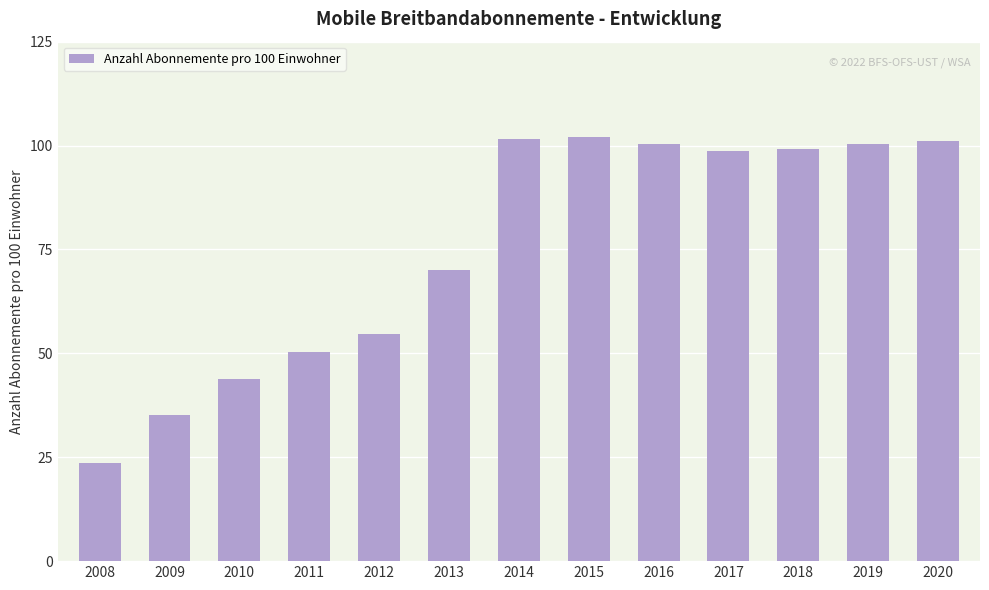

What is the value of the 8th bar from the left?

102.0